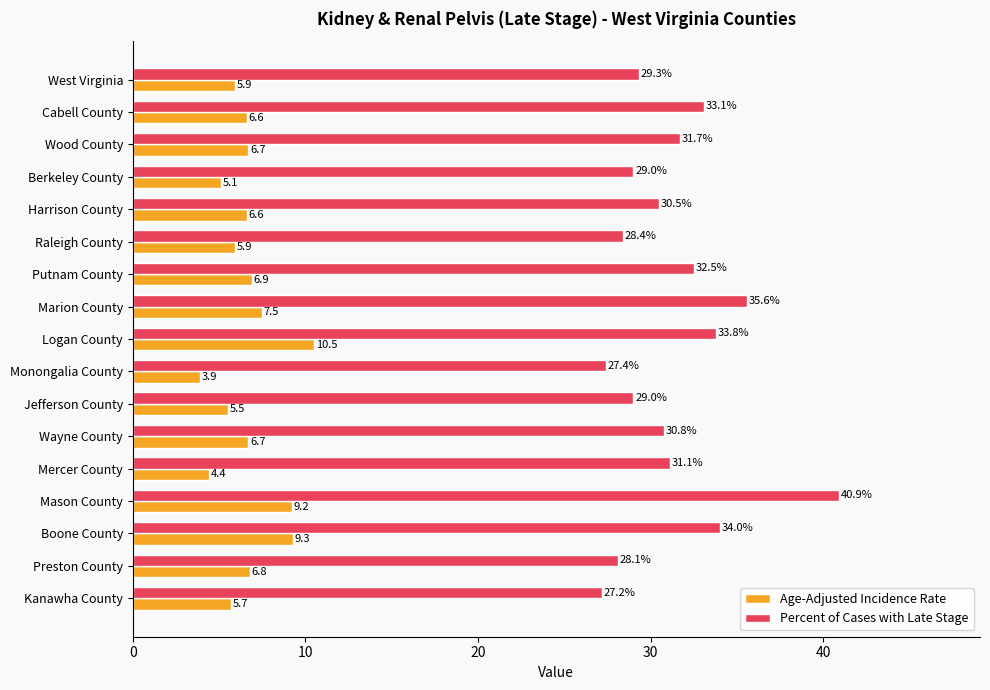

What is the spread (max minus min) of values at Boone County?

24.7